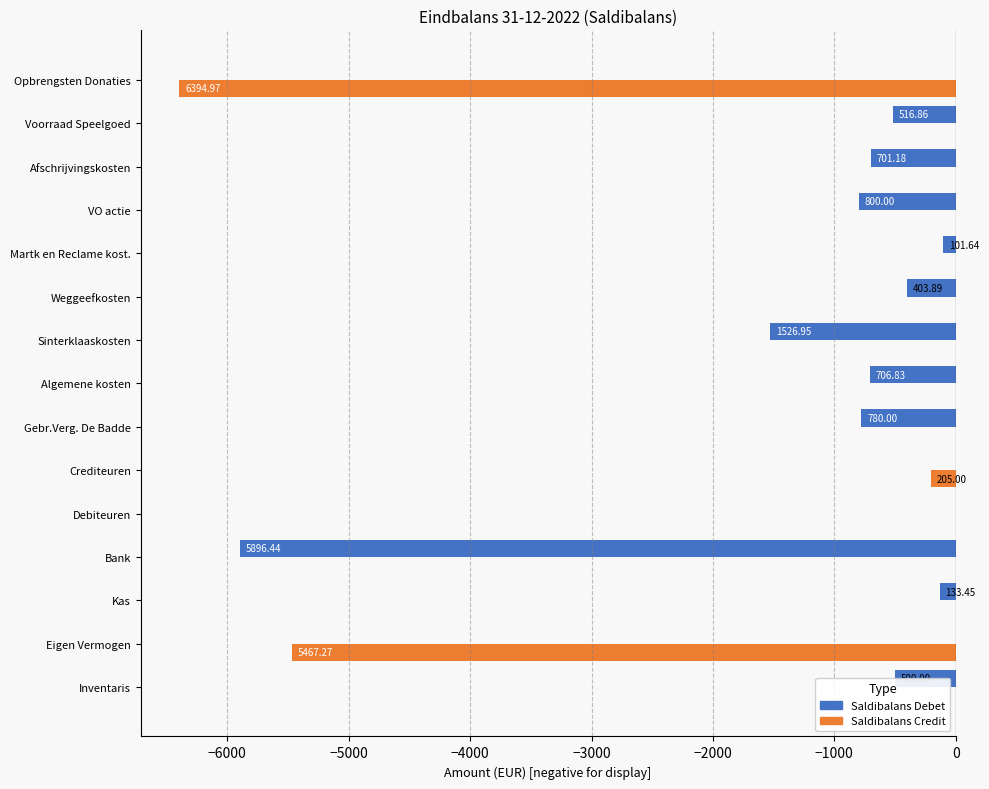

Is the value of Saldibalans Credit at Gebr.Verg. De Badde greater than the value of Saldibalans Debet at Voorraad Speelgoed?

Yes